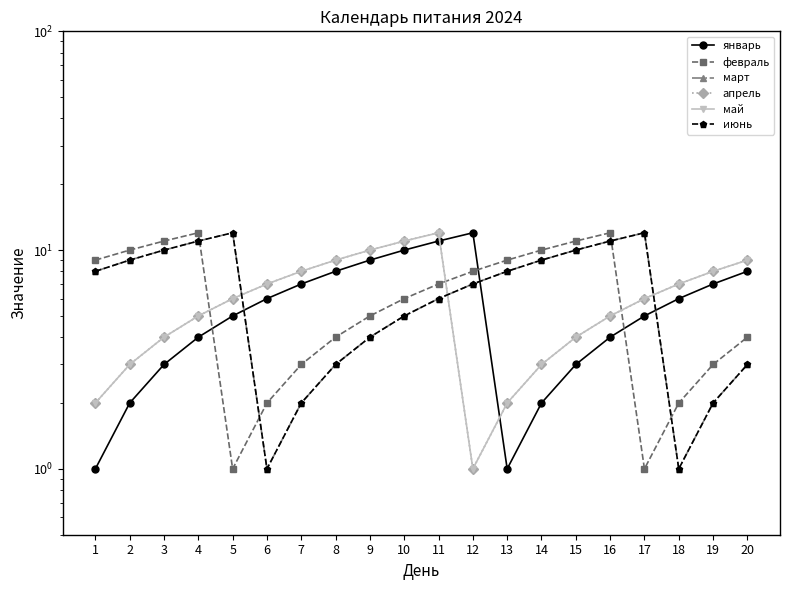

How many interior local peaks does the январь series have?

1